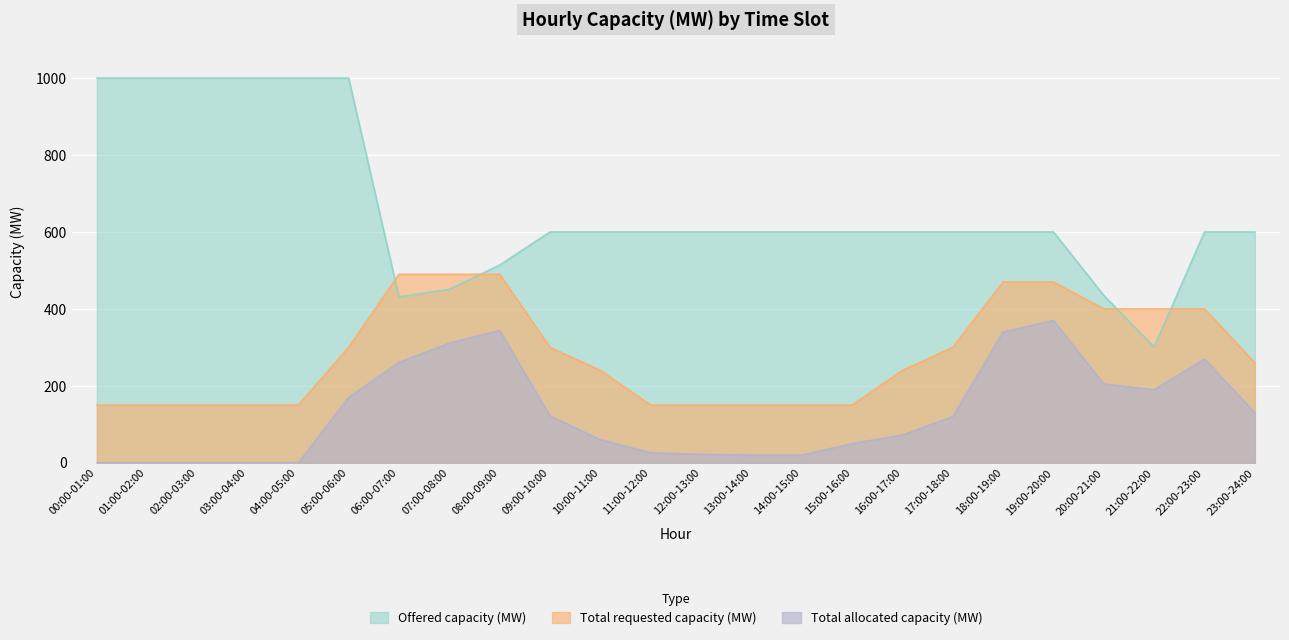

What are all the series names shown in the legend?

Offered capacity (MW), Total requested capacity (MW), Total allocated capacity (MW)